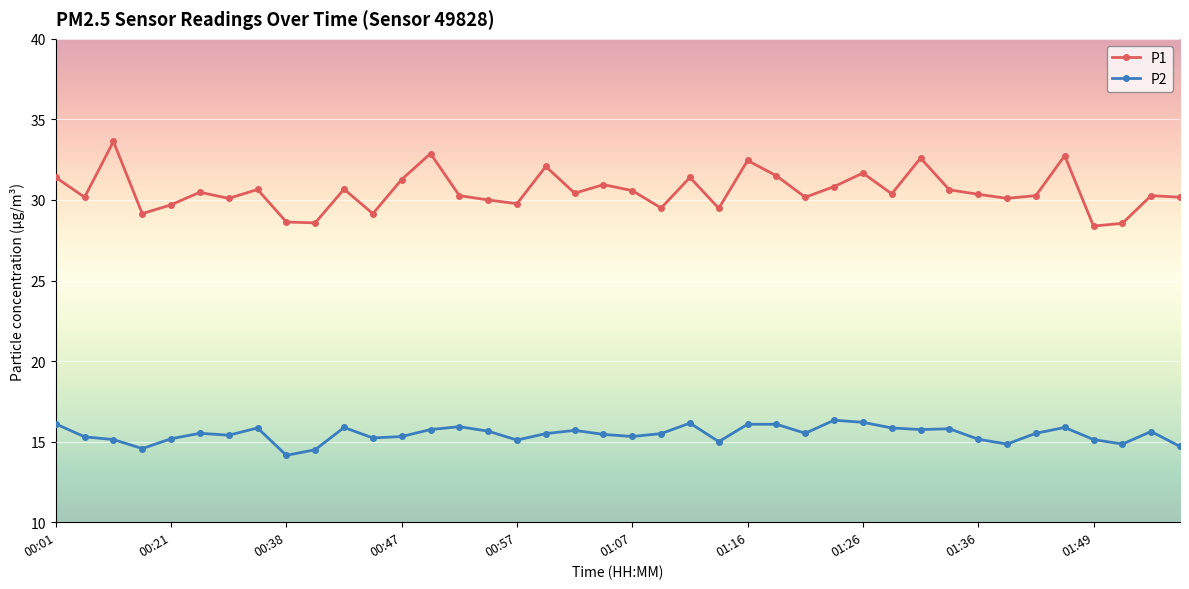

At how many categories does at least one series exceed 26?

40